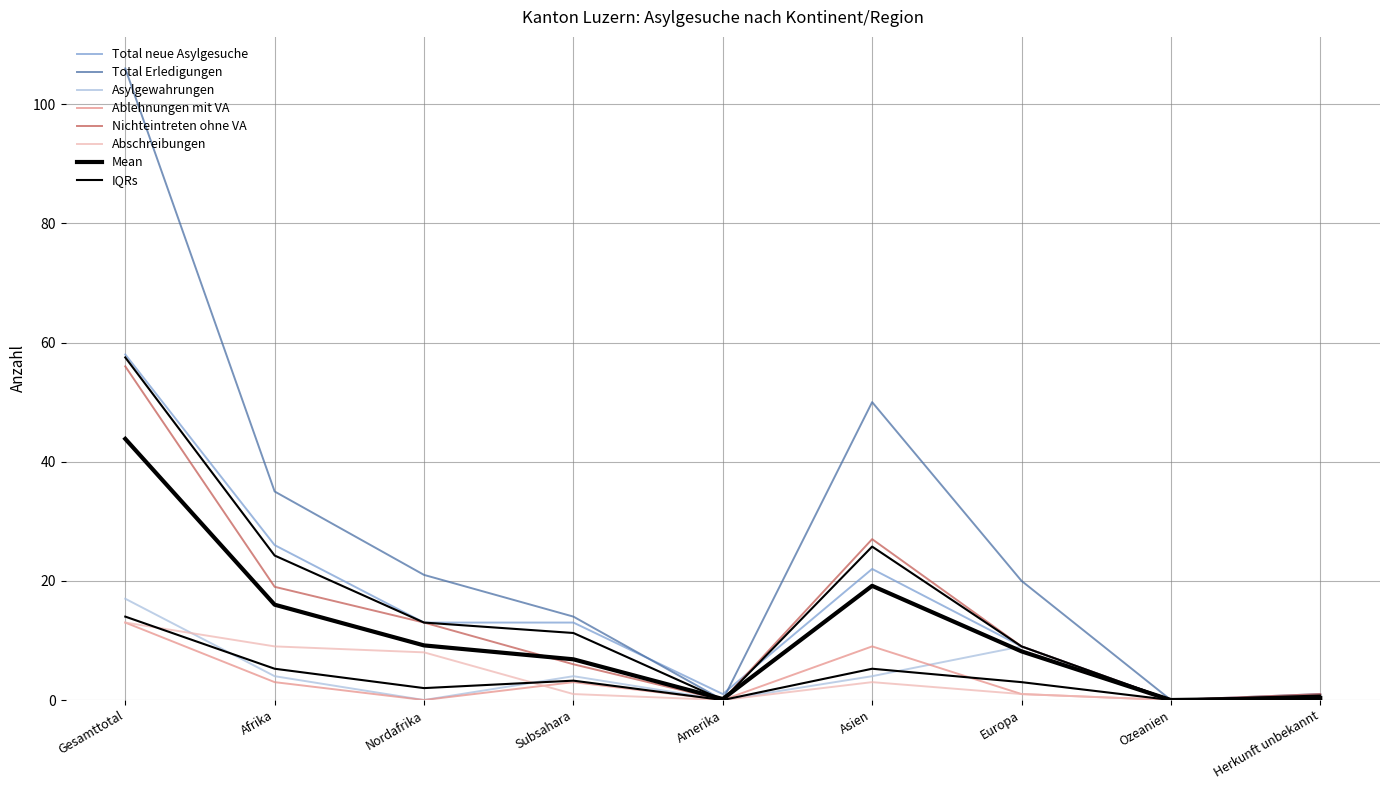

True or false: Nichteintreten ohne VA and Ablehnungen mit VA cross at least once.

False